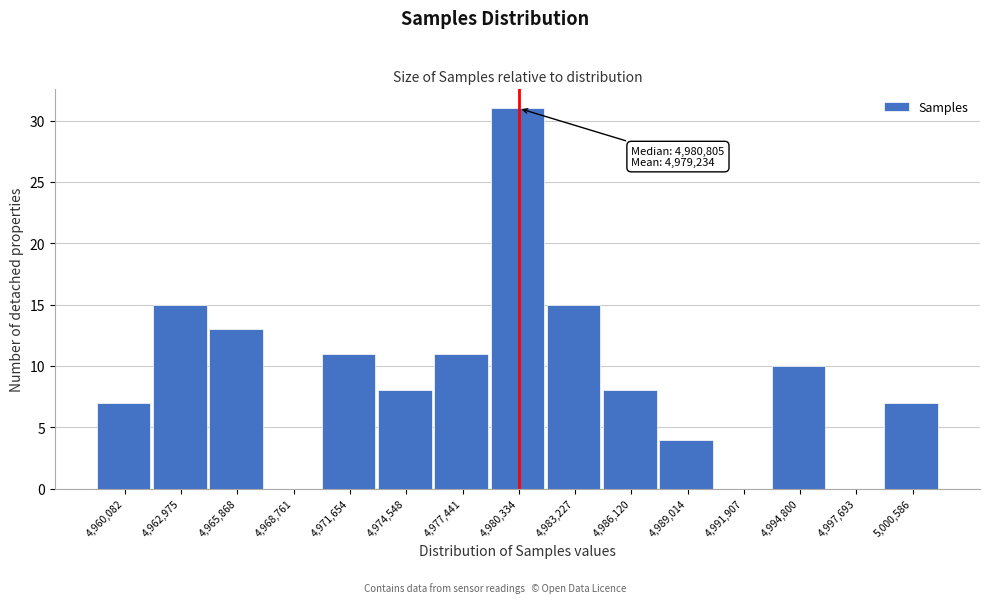

Reading left to right, list all the values displayed in this chart.

4,960,082=7	4,962,975=15	4,965,868=13	4,968,761=0	4,971,654=11	4,974,548=8	4,977,441=11	4,980,334=31	4,983,227=15	4,986,120=8	4,989,014=4	4,991,907=0	4,994,800=10	4,997,693=0	5,000,586=7